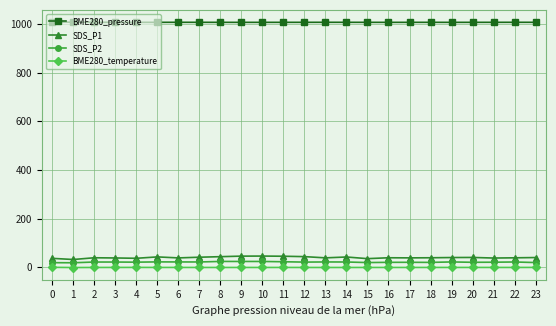

True or false: BME280_temperature has more than 0 interior local peaks.

True